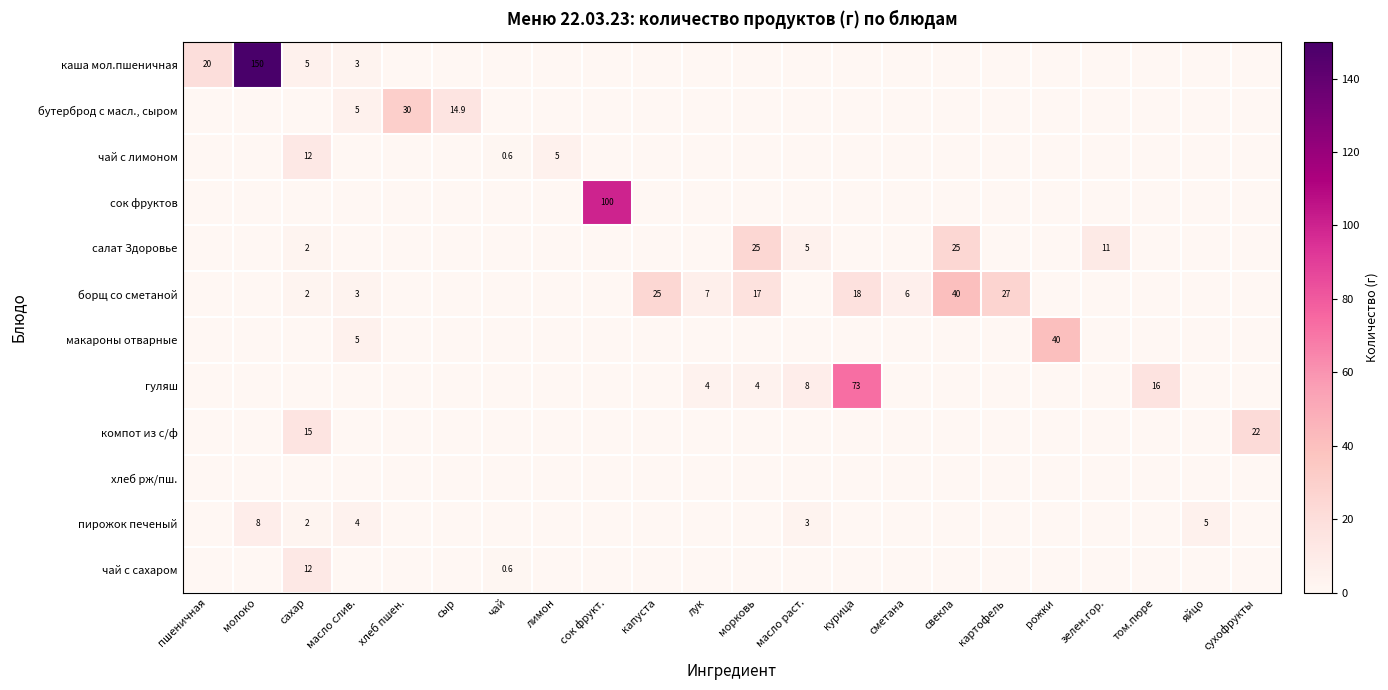

Is it true that гуляш equals 1.0 at морковь?

False